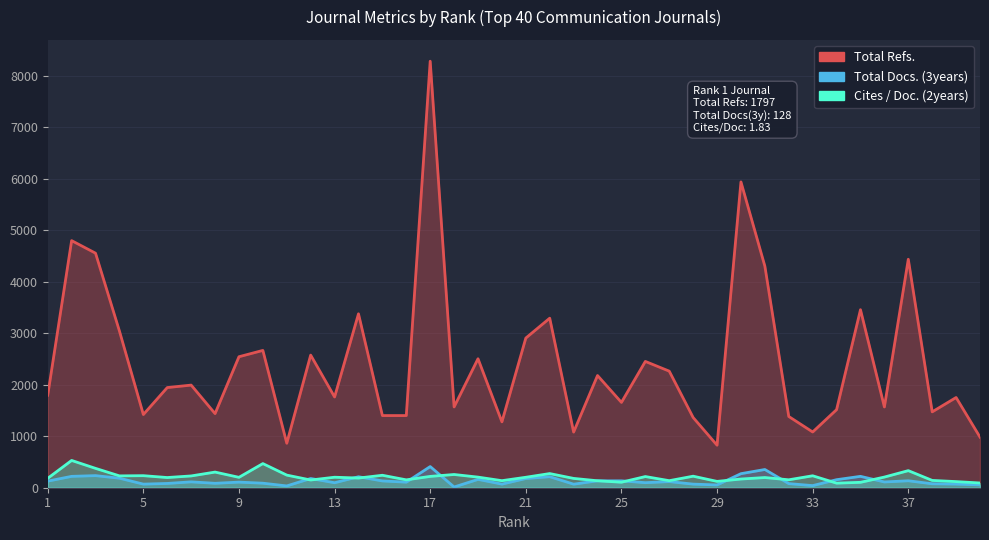

Is it true that Total Refs. equals 8287 at 17?

True